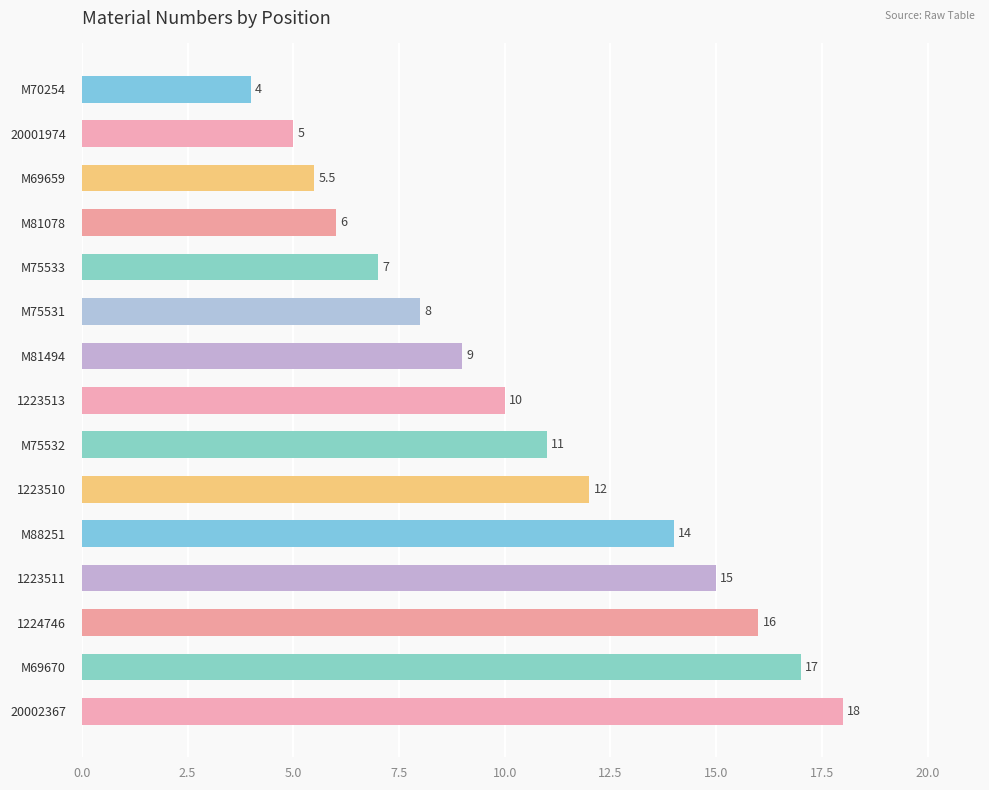

List the labels in order of value, largest first.

20002367, M69670, 1224746, 1223511, M88251, 1223510, M75532, 1223513, M81494, M75531, M75533, M81078, M69659, 20001974, M70254